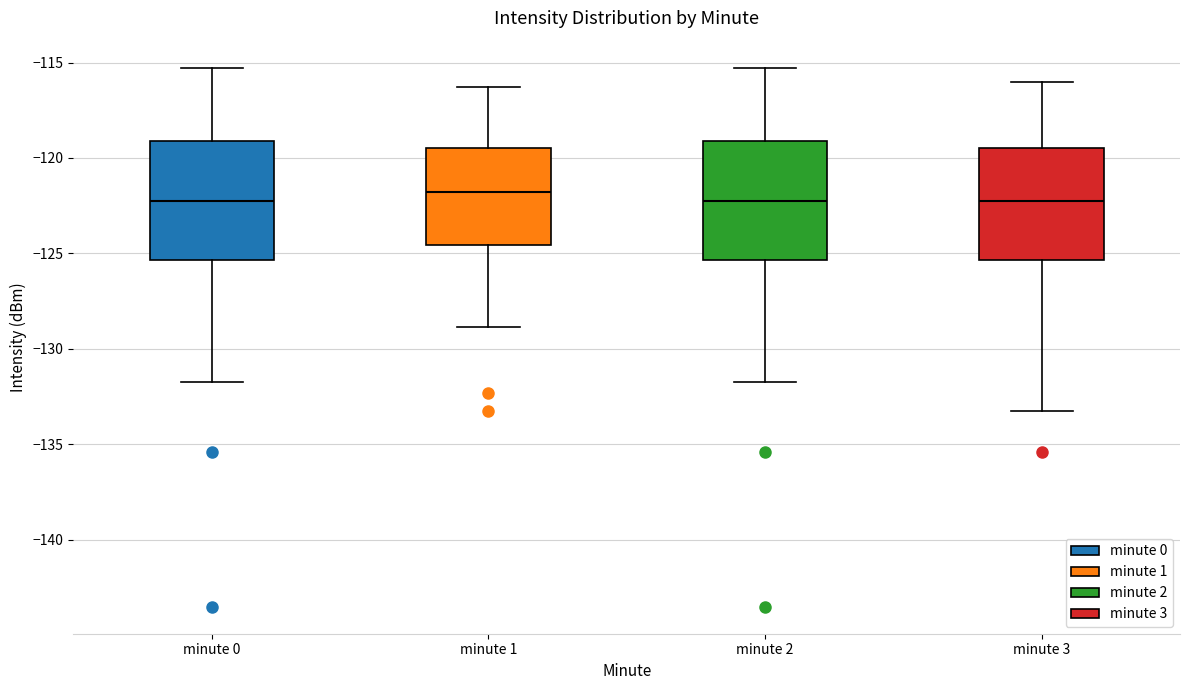

Where is the upper edge of the box for minute 0 on the y-axis? The values are not printed on the chart, so give them approximately, as read against the axis.

-119.0